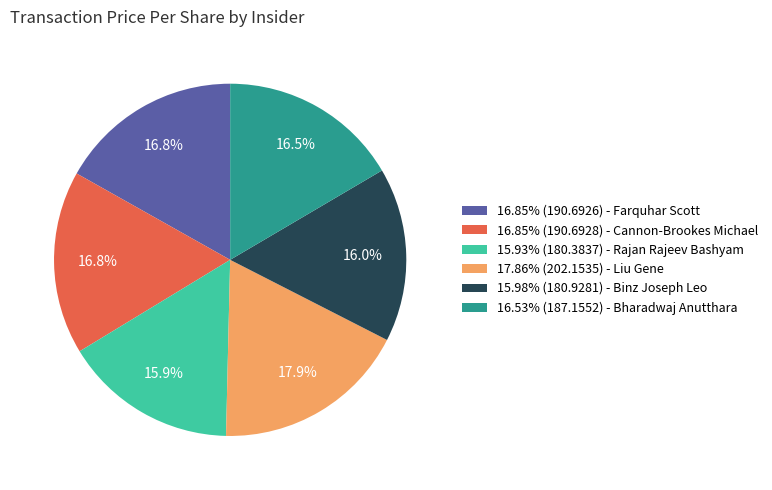

What is the total percentage of 15.98% (180.9281) - Binz Joseph Leo and 16.85% (190.6926) - Farquhar Scott?

32.8%